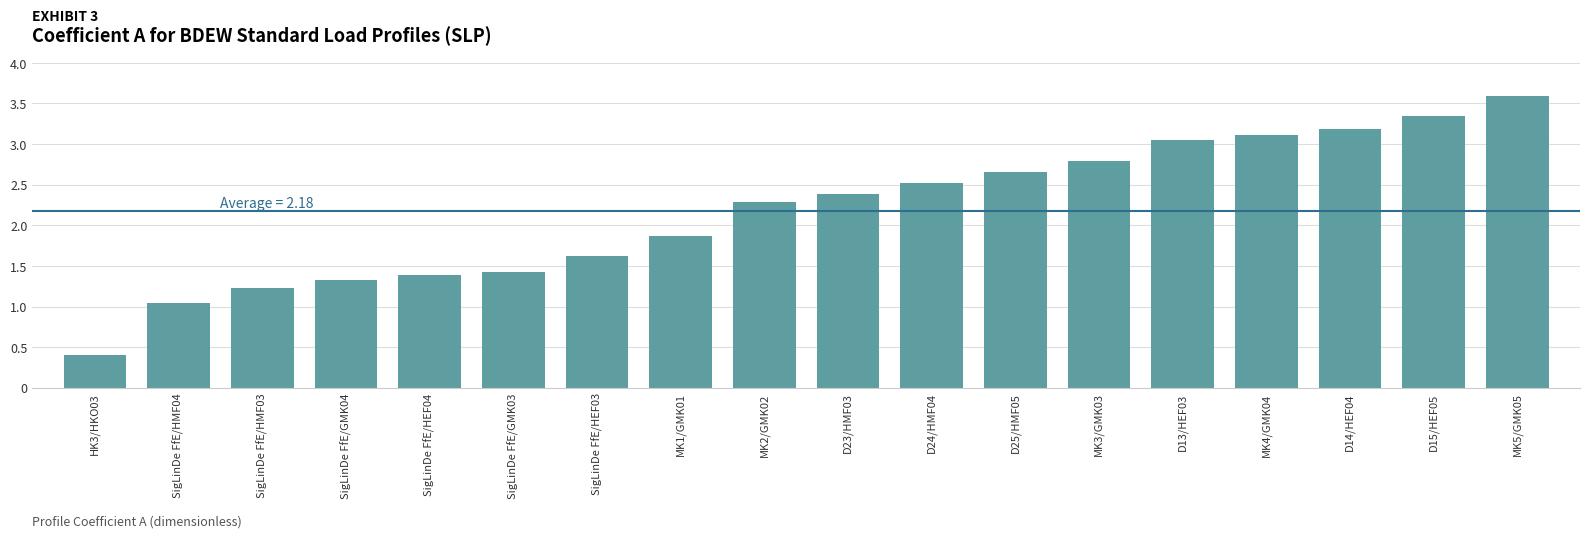

How many data points are above 2?

10